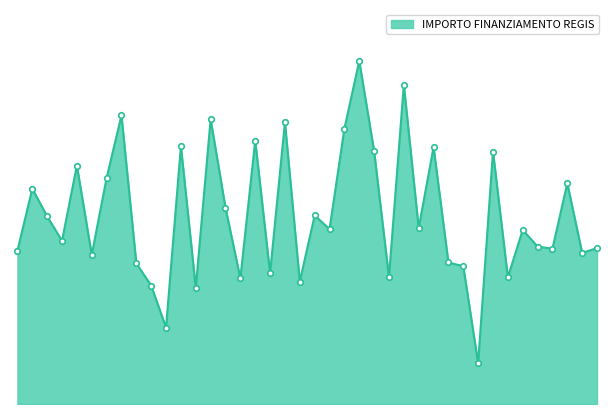

What is the minimum value shown in the chart?

20035.6